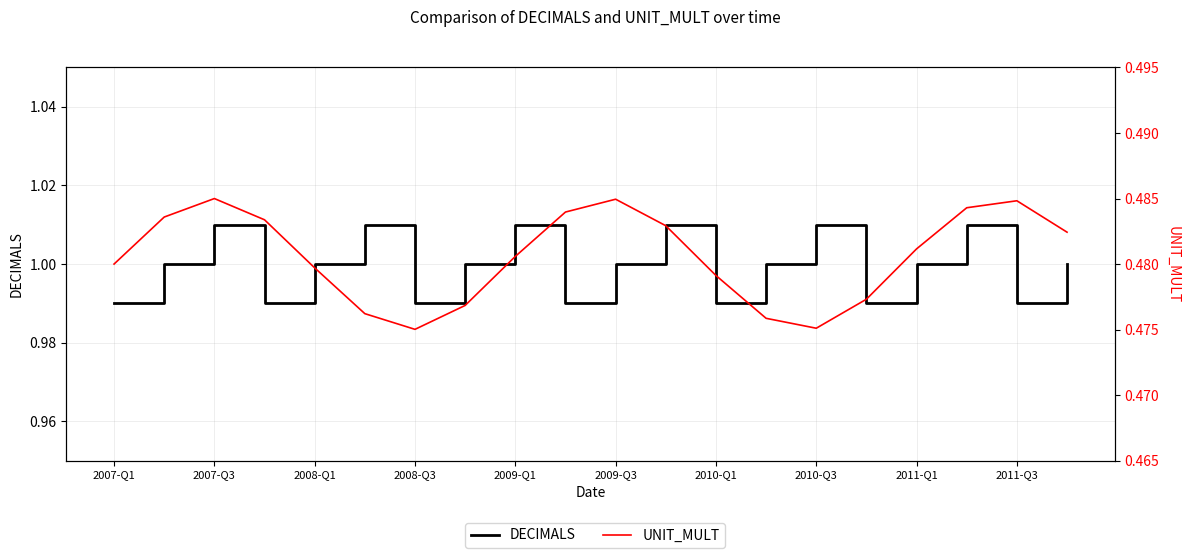

Which has a higher value, 2008-Q3 or 2007-Q1?

2008-Q3